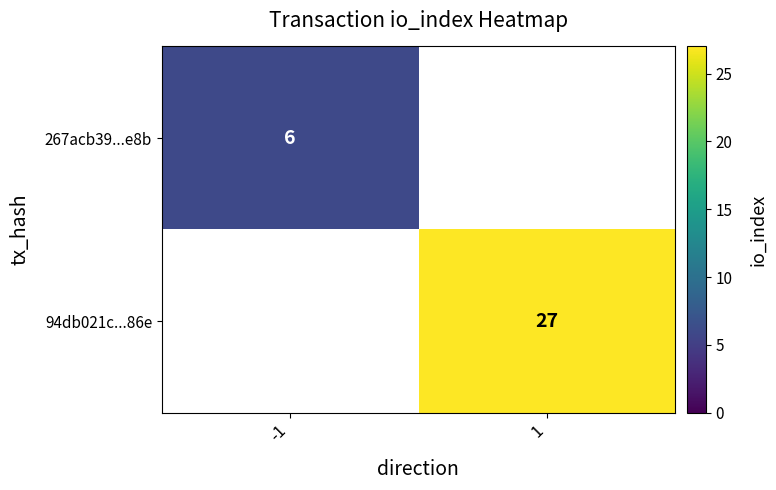

Is it true that 267acb39...e8b equals 9 at -1?

False